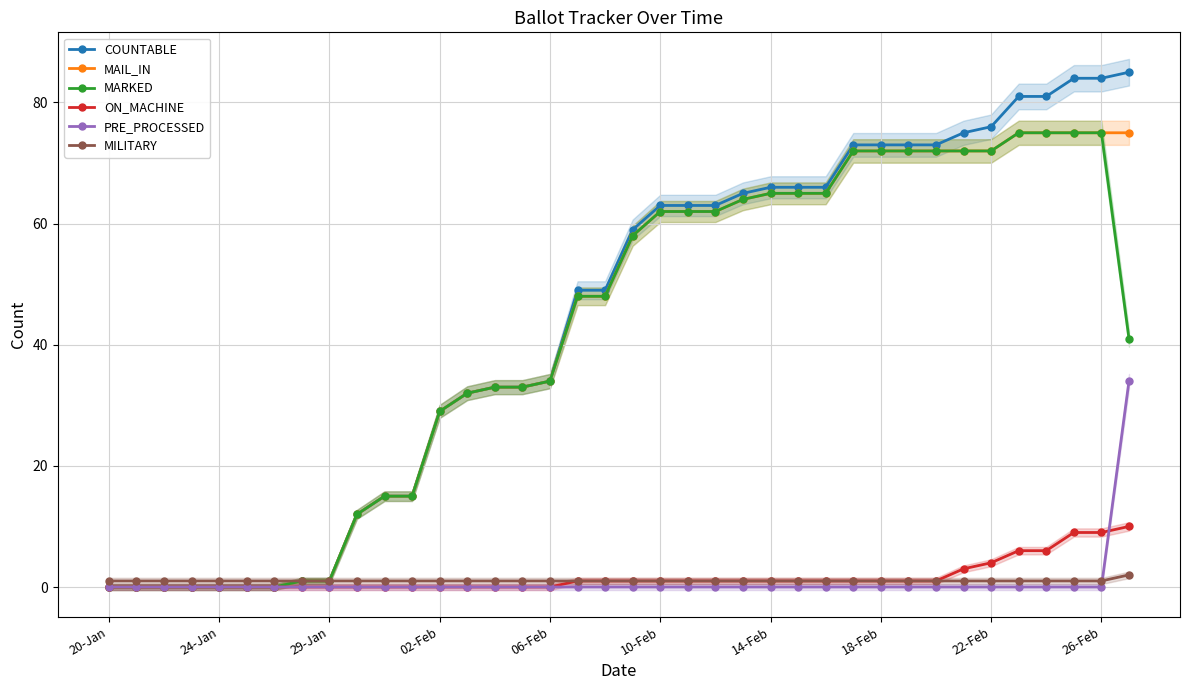

The value of PRE_PROCESSED at 19 is 0. True or false?

True